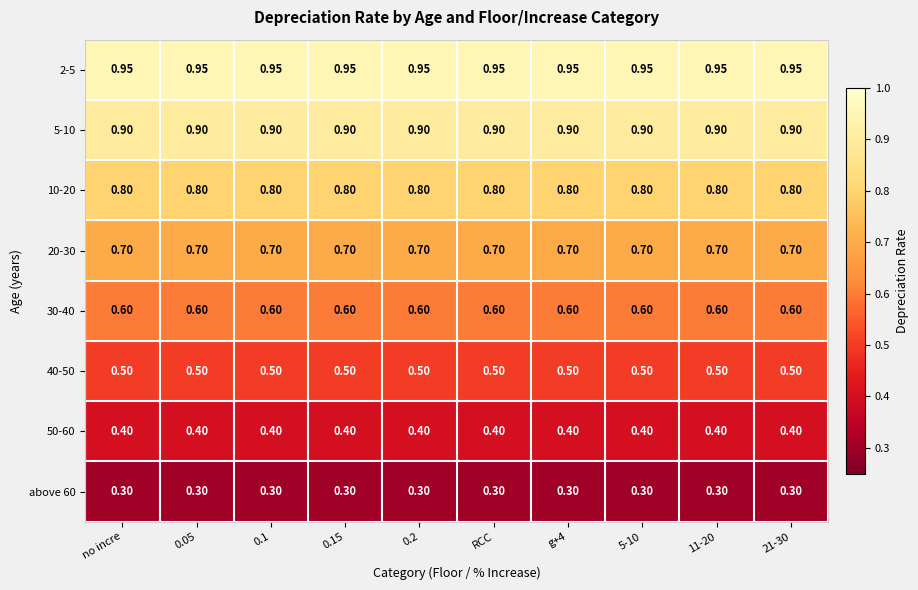

What is the maximum value shown in the chart?

0.9